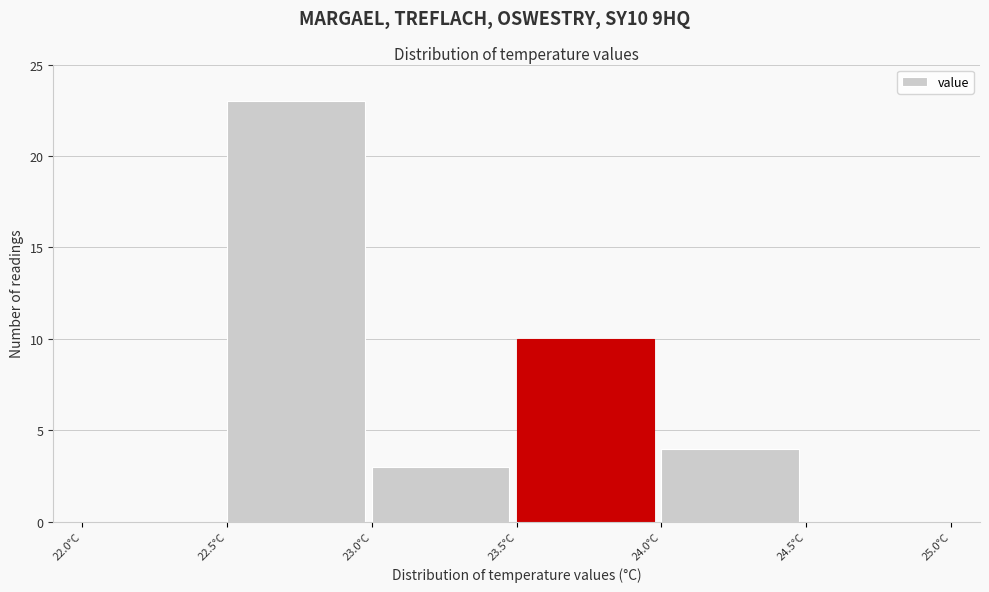

How tall is the bar that spans 24.0 to 24.5 on the x-axis? The values are not printed on the chart, so give them approximately, as read against the axis.

4